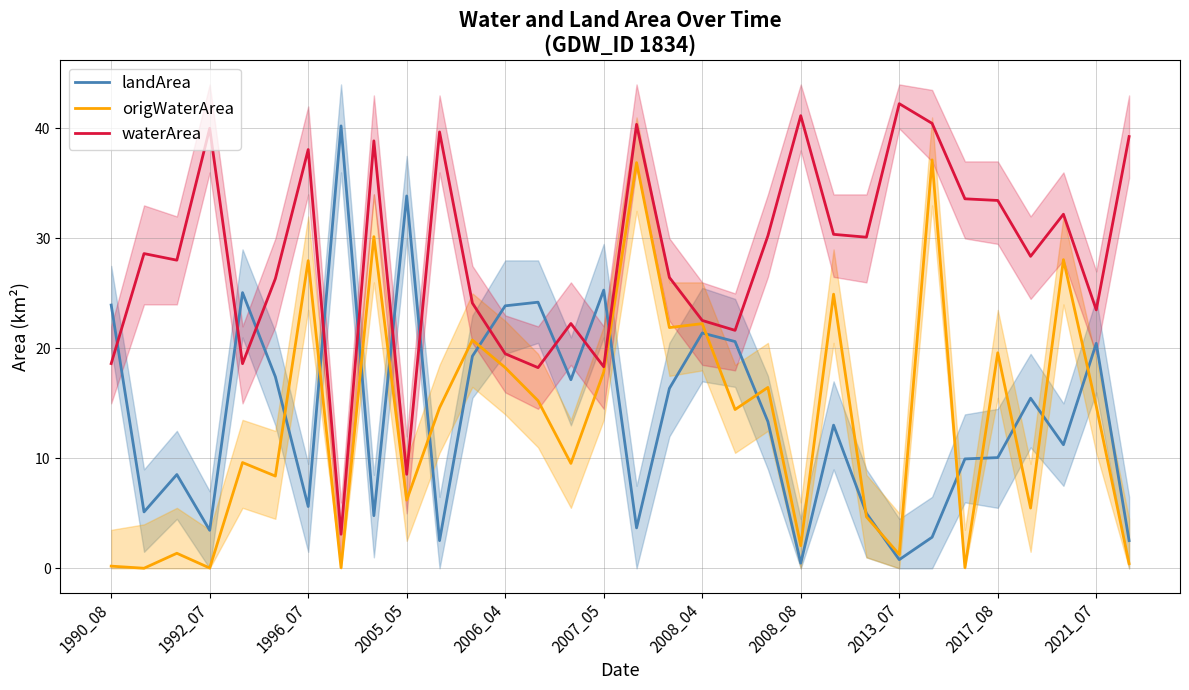

What is the value of the landArea point at the 26th from the left?

2.8